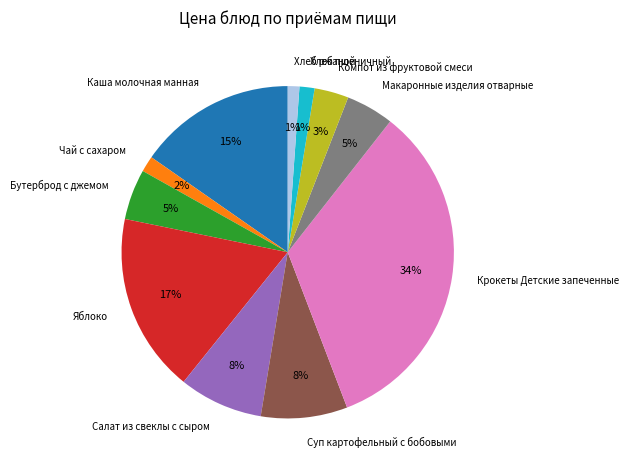

Count the number of slices in the pie.

11